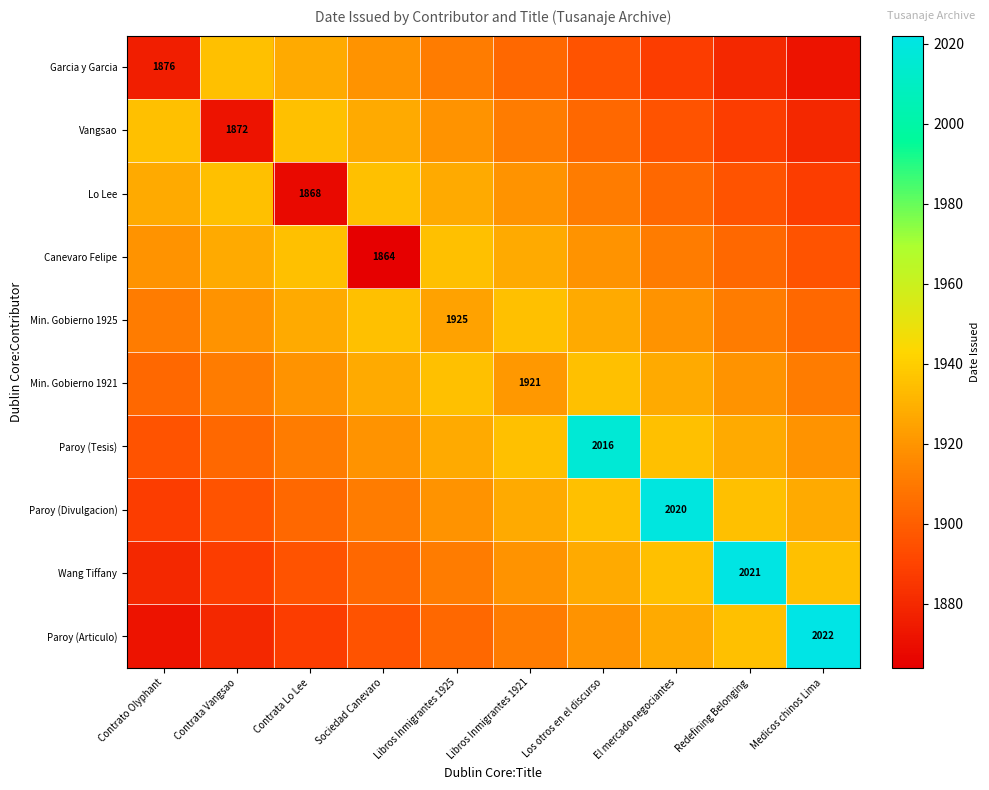

The value of Wang Tiffany at Redefining Belonging is 2021.0. True or false?

True